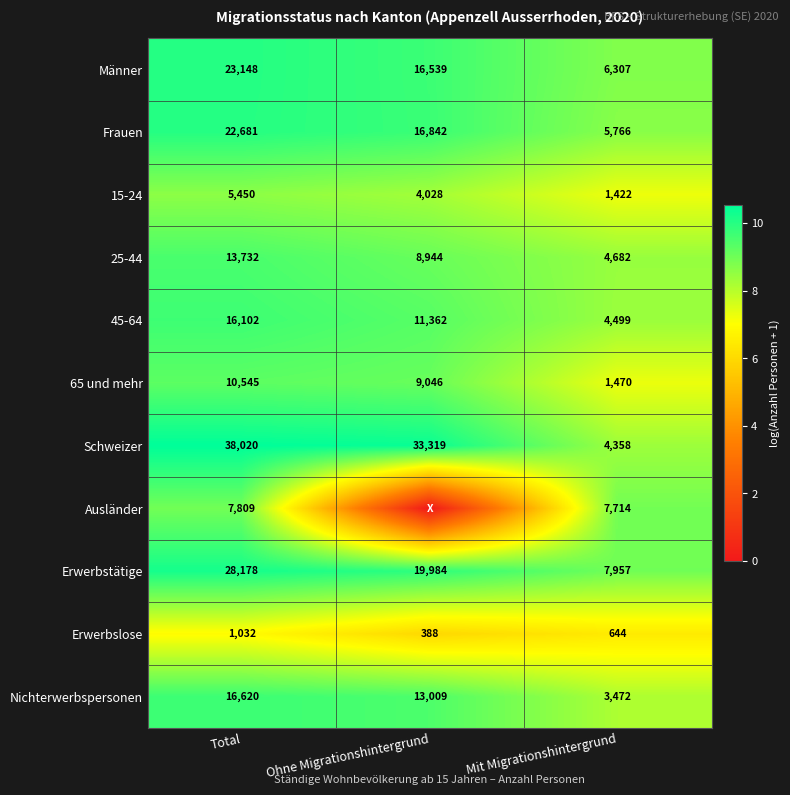

At which label does 65 und mehr first exceed 9046?

Total